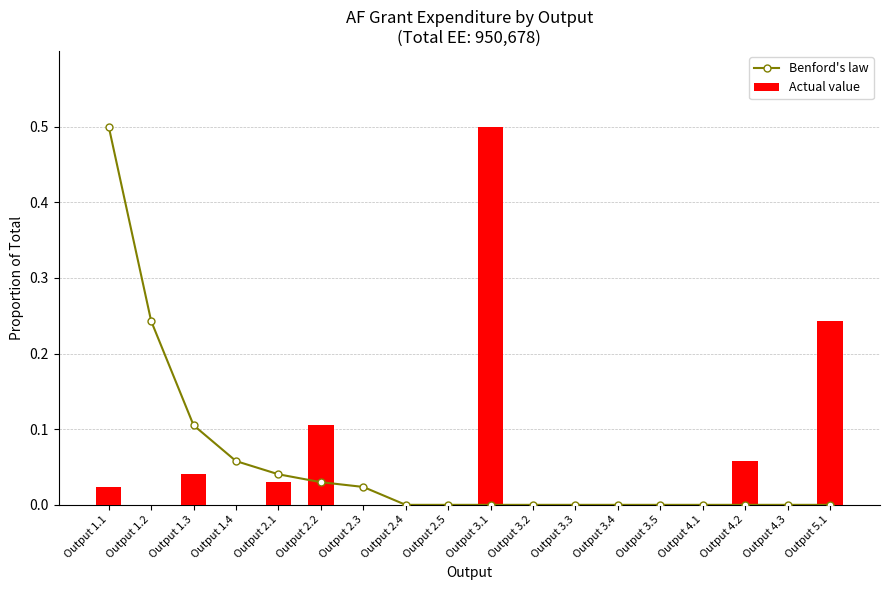

How many positive values does the Actual value series have?

7